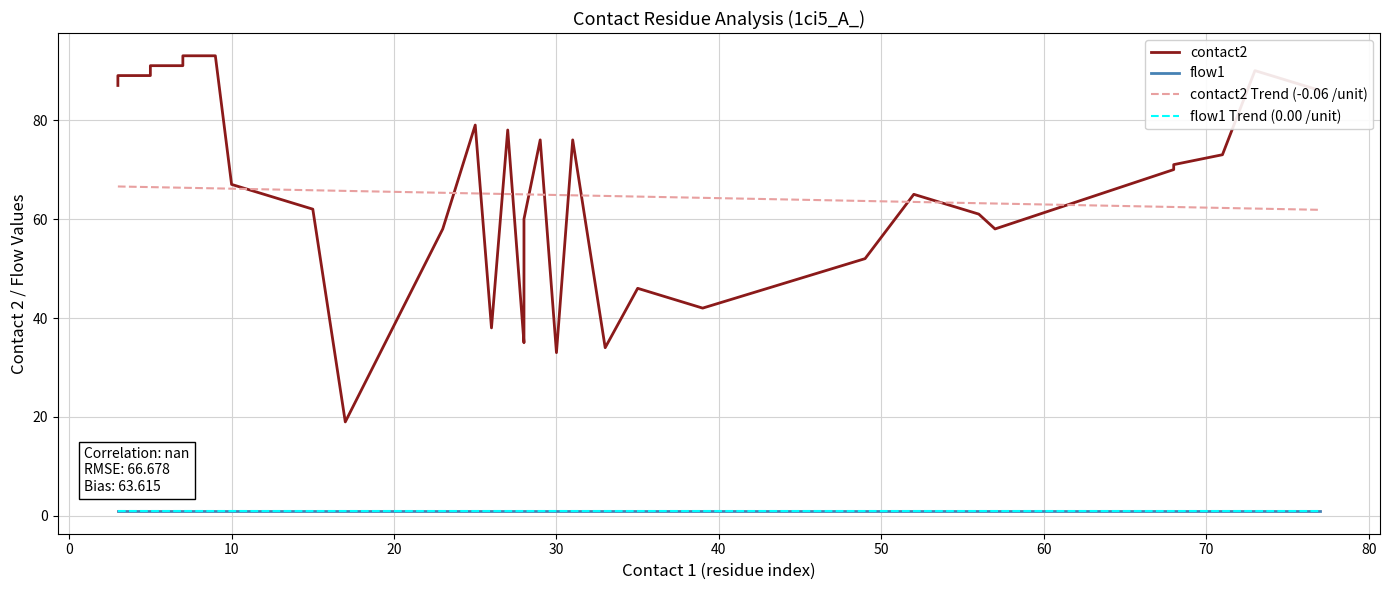

True or false: contact2 Trend (-0.06 /unit) and flow1 Trend (0.00 /unit) intersect in this chart.

False